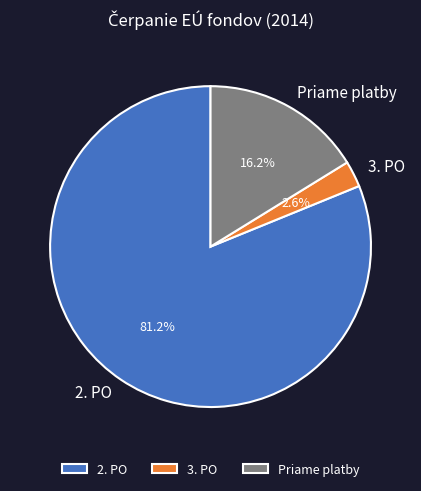

How much of the chart is everything except 3. PO?

97.4%